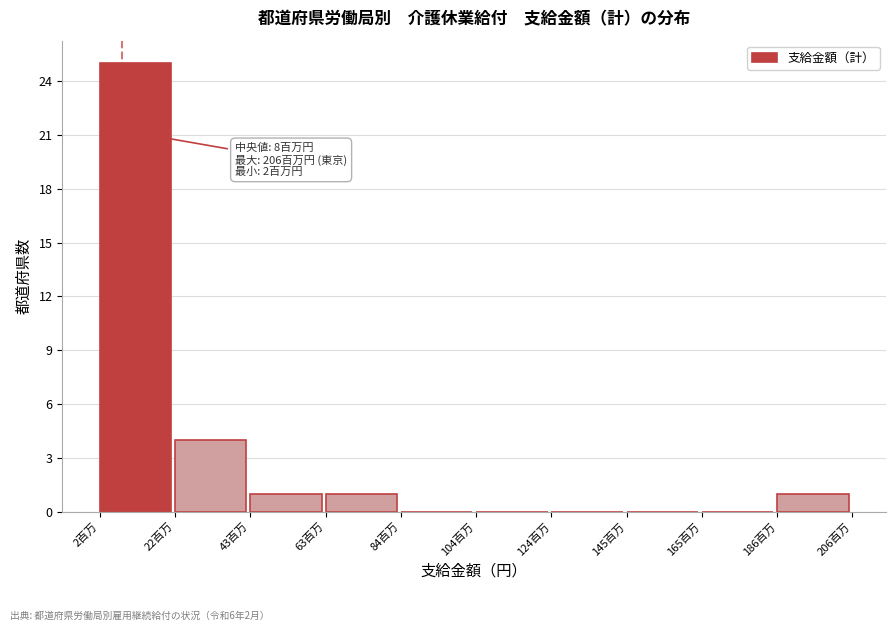

Reading left to right, what are all the values shown in this chart?

2百万=25	22百万=4	43百万=1	63百万=1	84百万=0	104百万=0	124百万=0	145百万=0	165百万=0	186百万=1